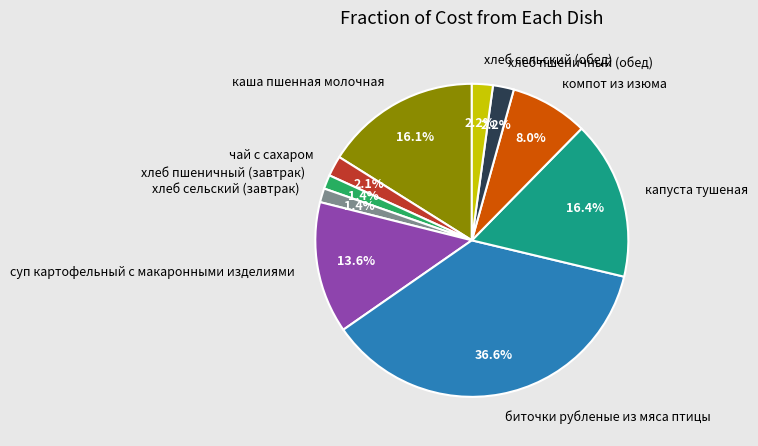

Is there a majority slice in this chart?

No